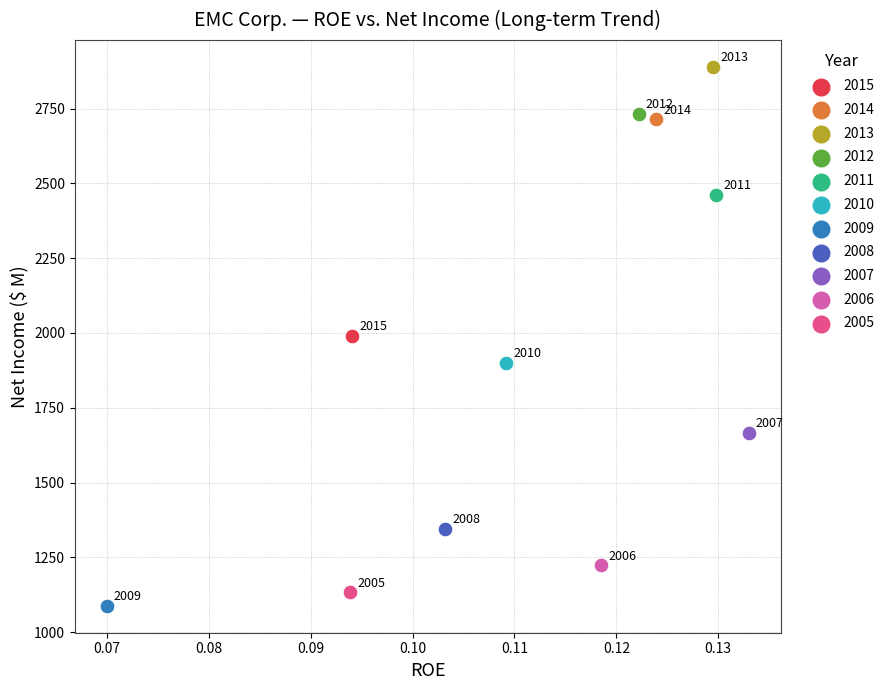

What are all the series names shown in the legend?

2015, 2014, 2013, 2012, 2011, 2010, 2009, 2008, 2007, 2006, 2005